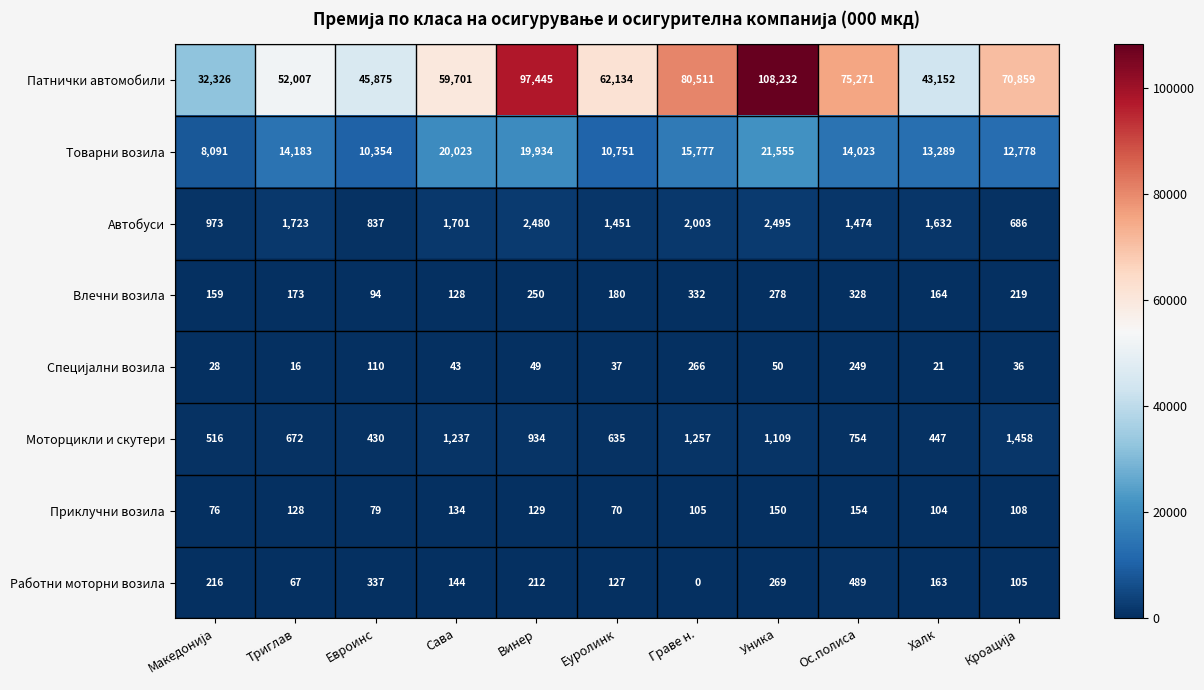

What is the total value across all series at Евроинс?

58116